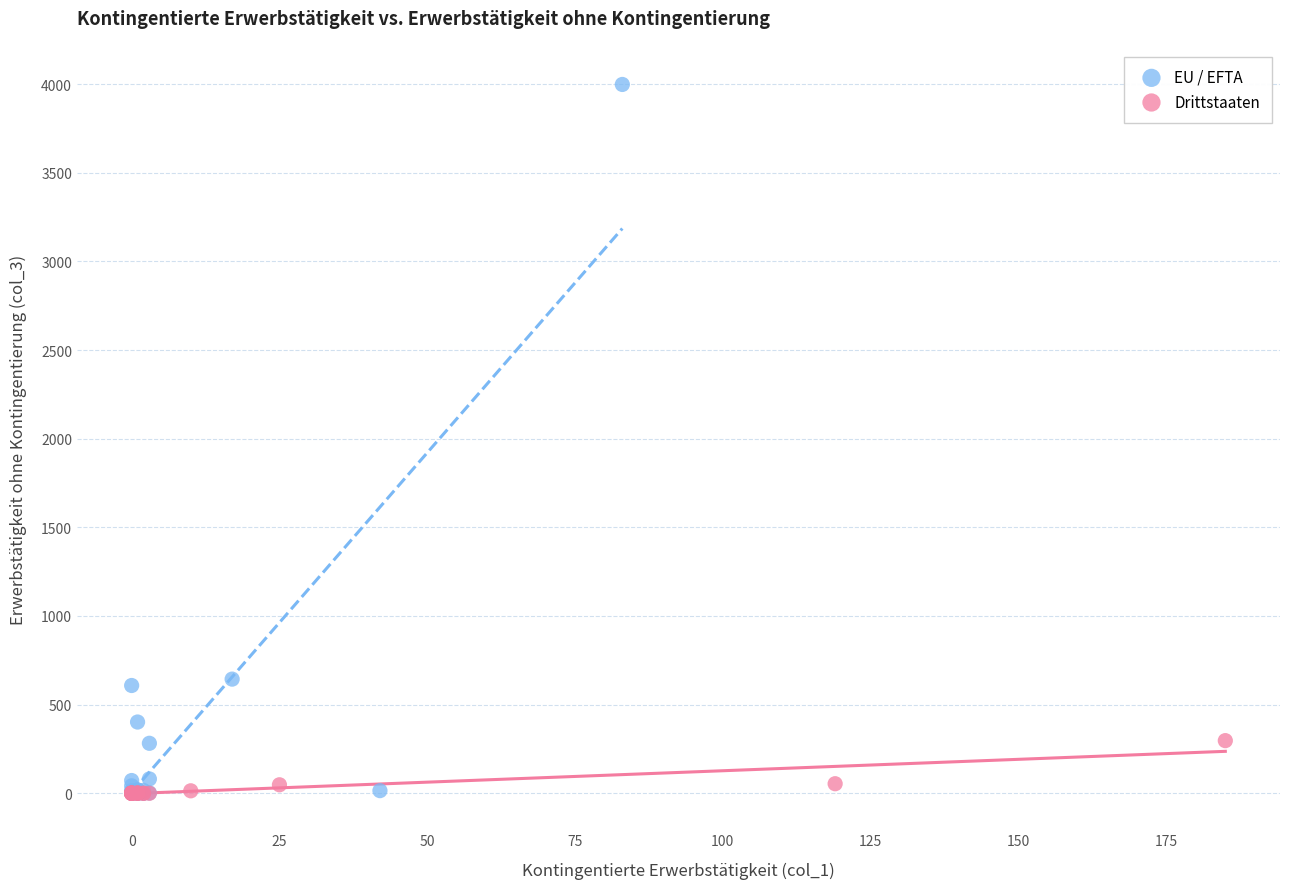

Which series reaches the maximum Y coordinate?

EU / EFTA